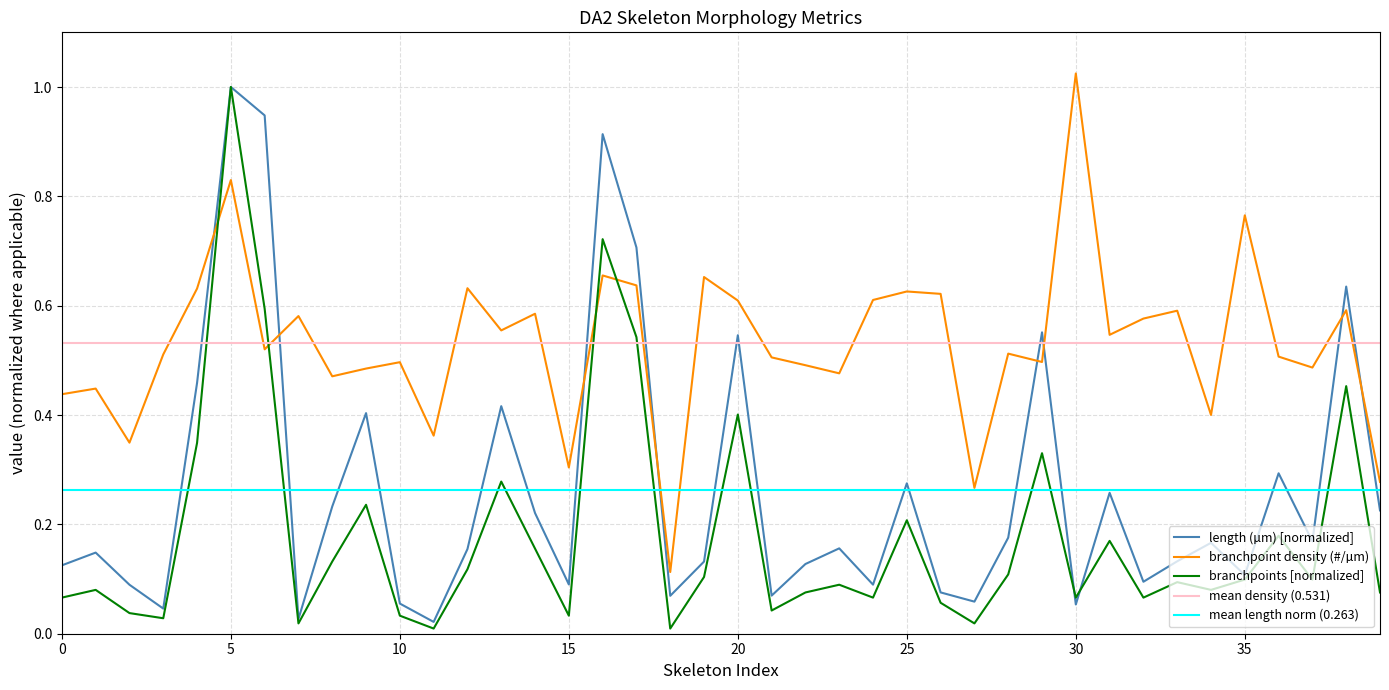

Count the number of categories in the chart.

40